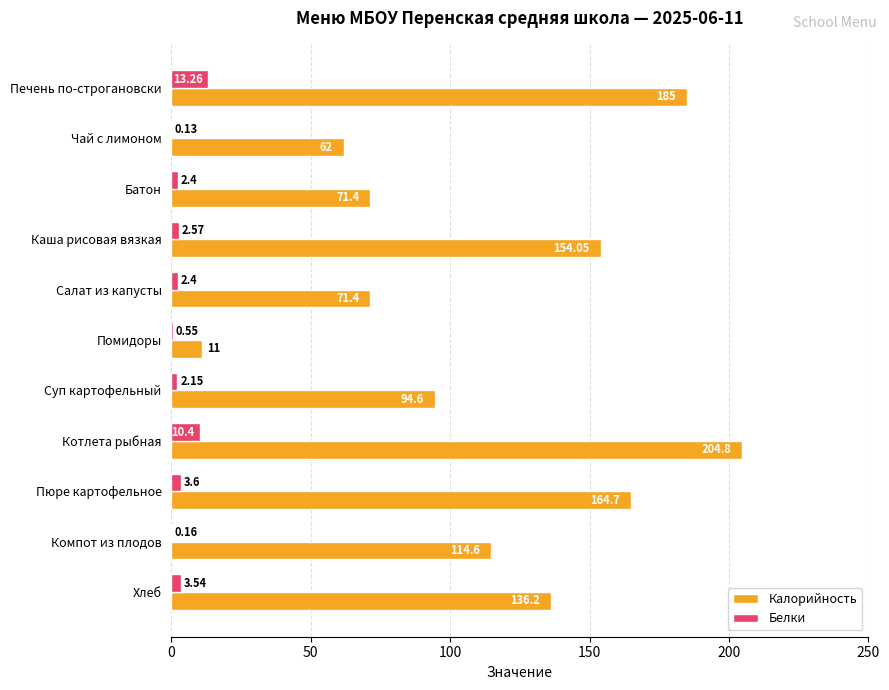

Between Чай с лимоном and Каша рисовая вязкая, which series saw the biggest shift?

Калорийность